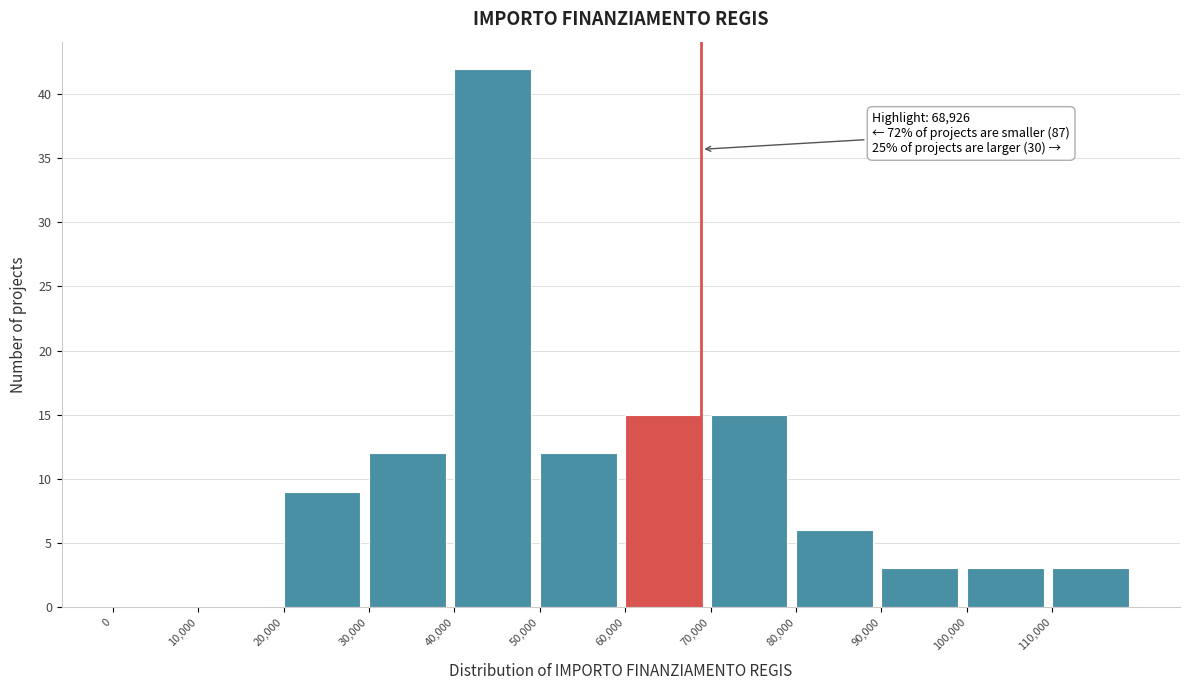

Which range on the x-axis has the tallest bar?

40000 to 50000